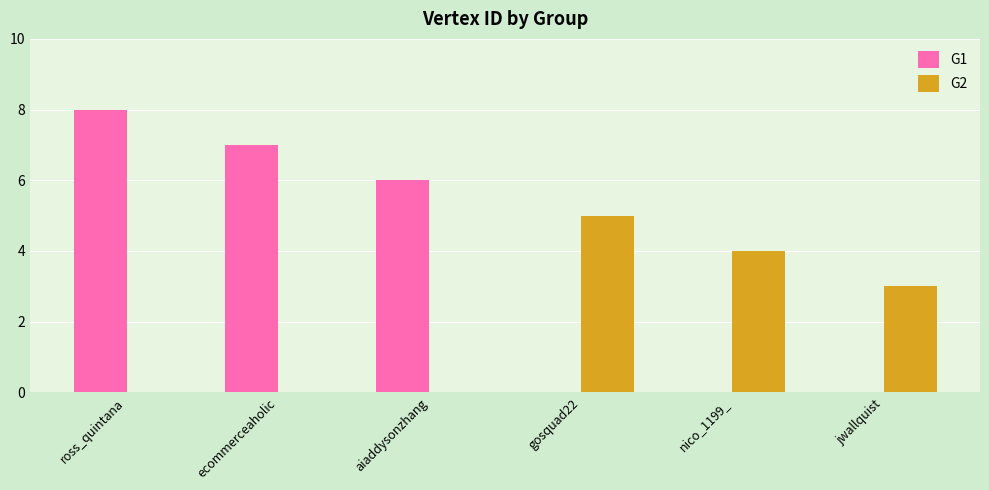

Between gosquad22 and jwallquist, which series saw the biggest shift?

G2